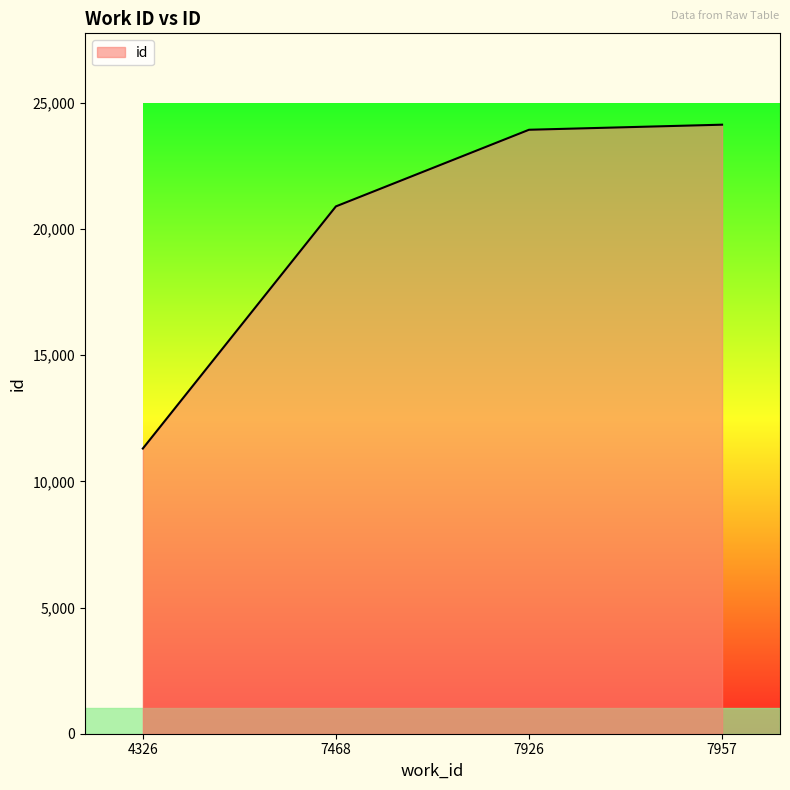

How many lines are shown in the chart?

1